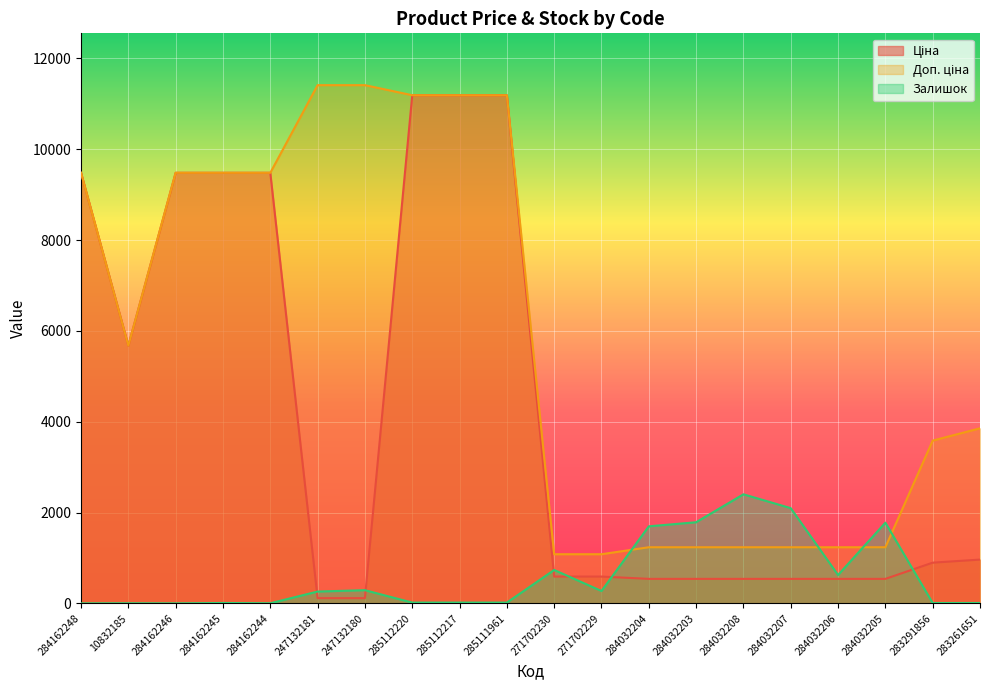

What is the spread (max minus min) of values at 284032204?

1157.0